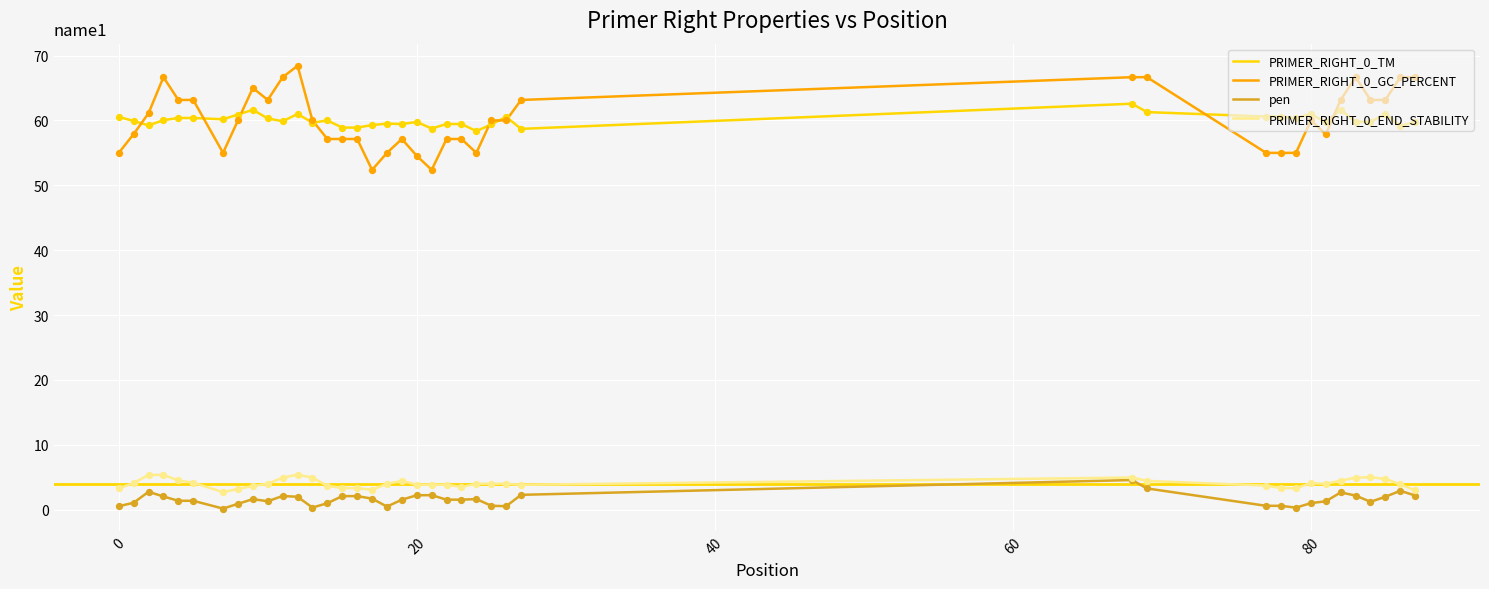

Which series has the largest range (max minus min)?

PRIMER_RIGHT_0_GC_PERCENT